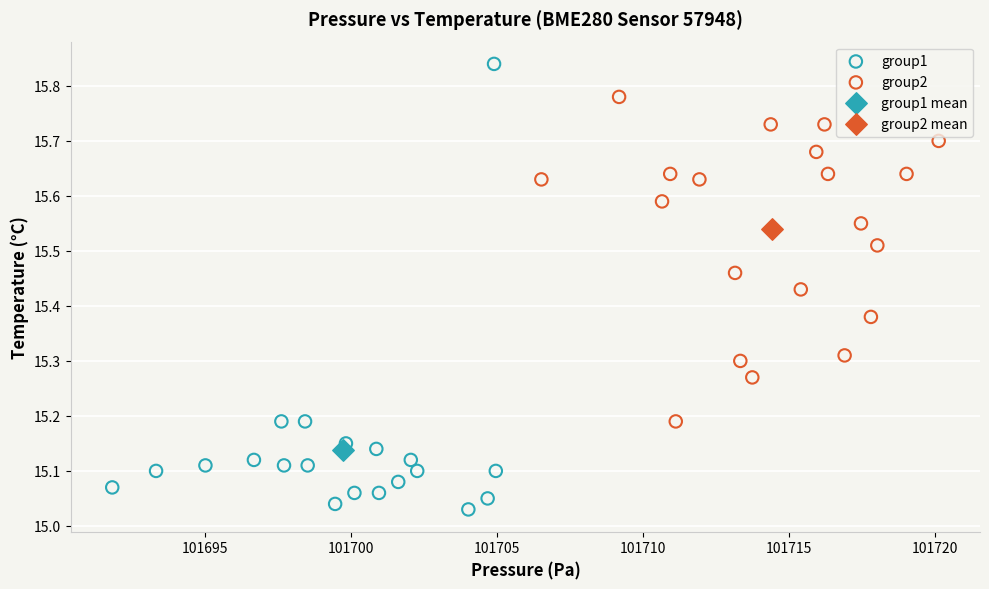

Which series contains the highest Y value?

group1